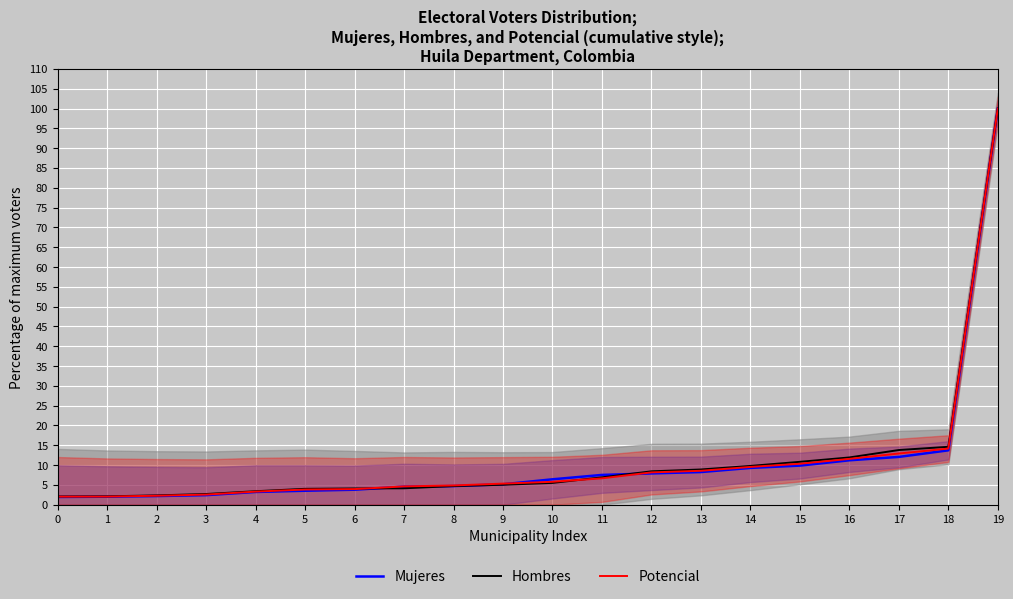

Between which two adjacent categories do Mujeres and Hombres first intersect?

6 and 7